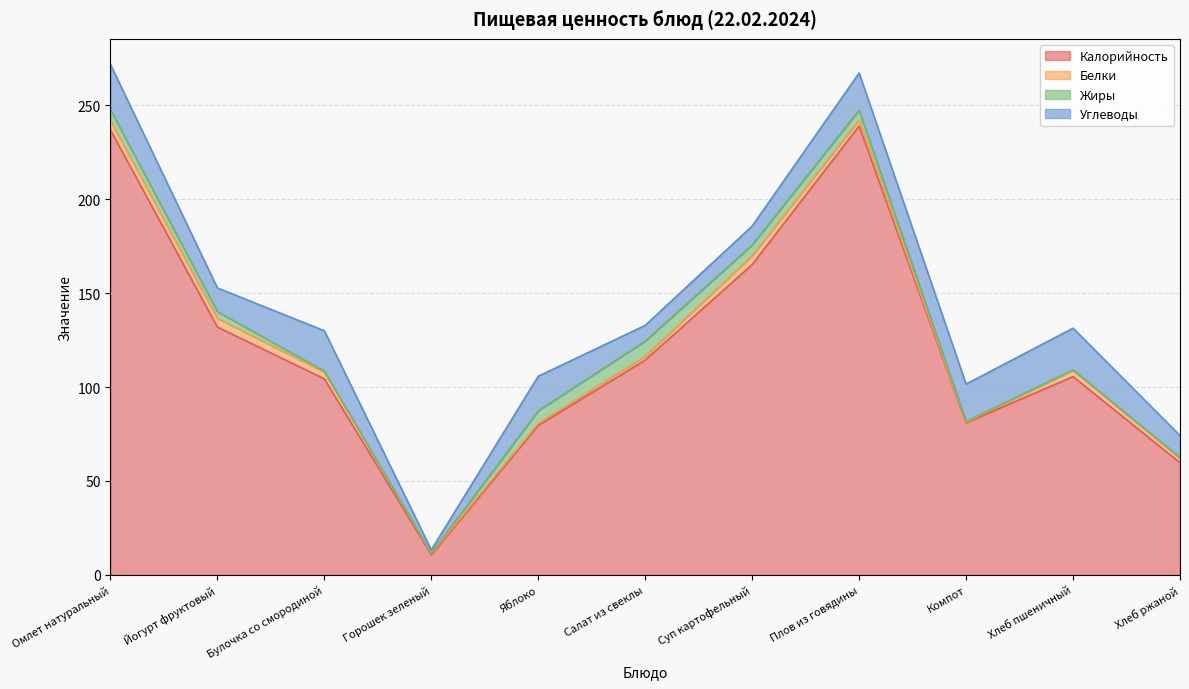

What is the minimum value shown in the chart?

0.1